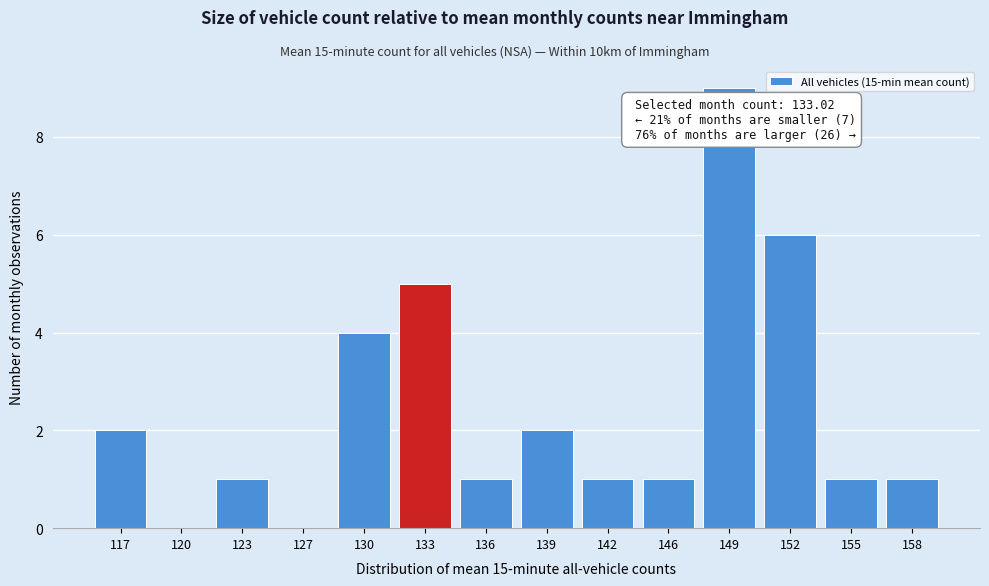

Reading left to right, extract all data points from this chart.

117=2	120=0	123=1	127=0	130=4	133=5	136=1	139=2	142=1	146=1	149=9	152=6	155=1	158=1